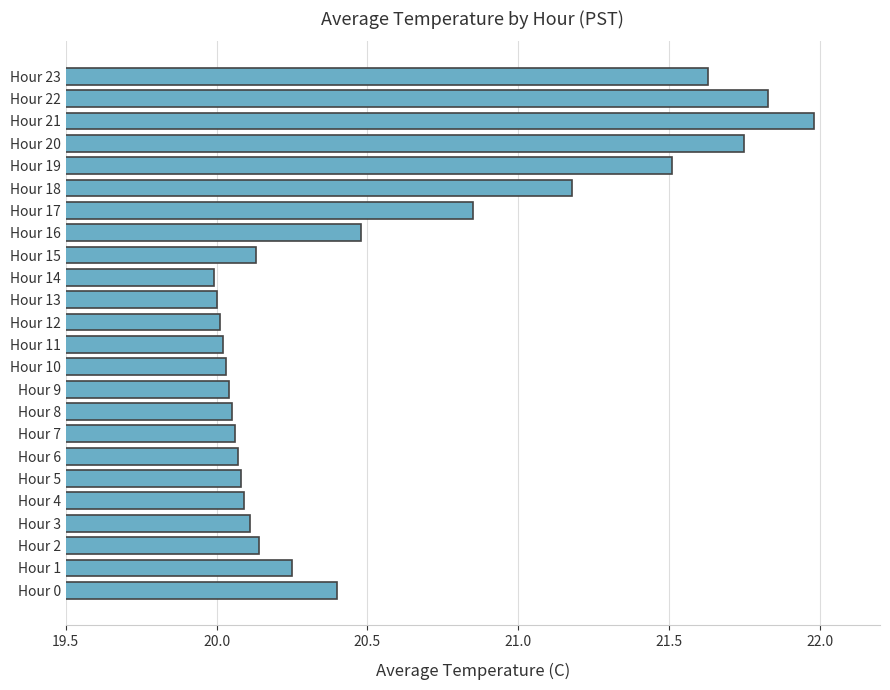

The chart shows a value of 20.0 at Hour 10. True or false?

True